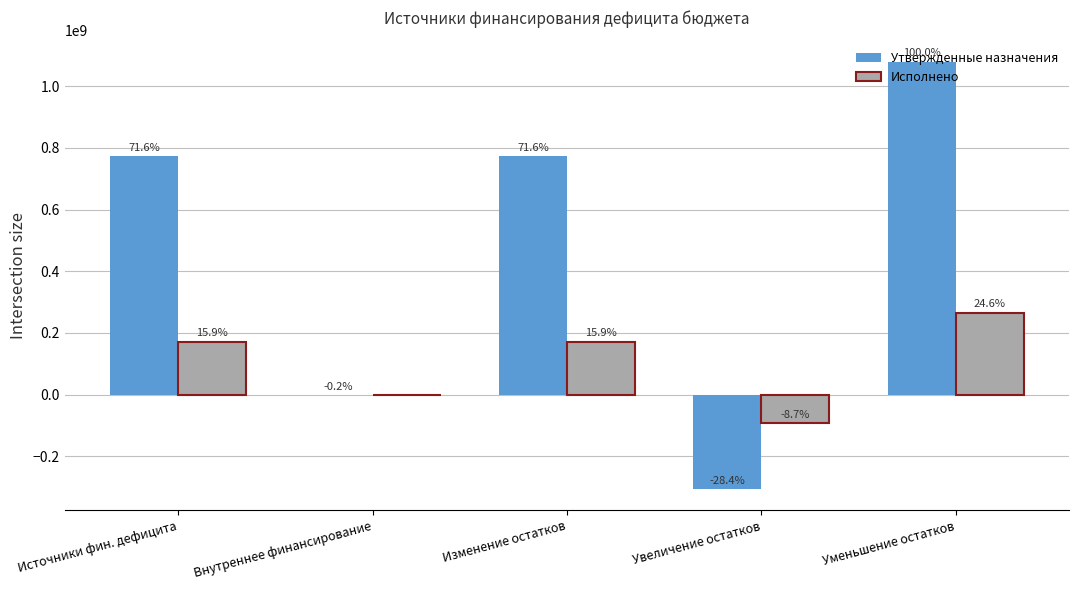

Does the chart contain stacked bars?

No